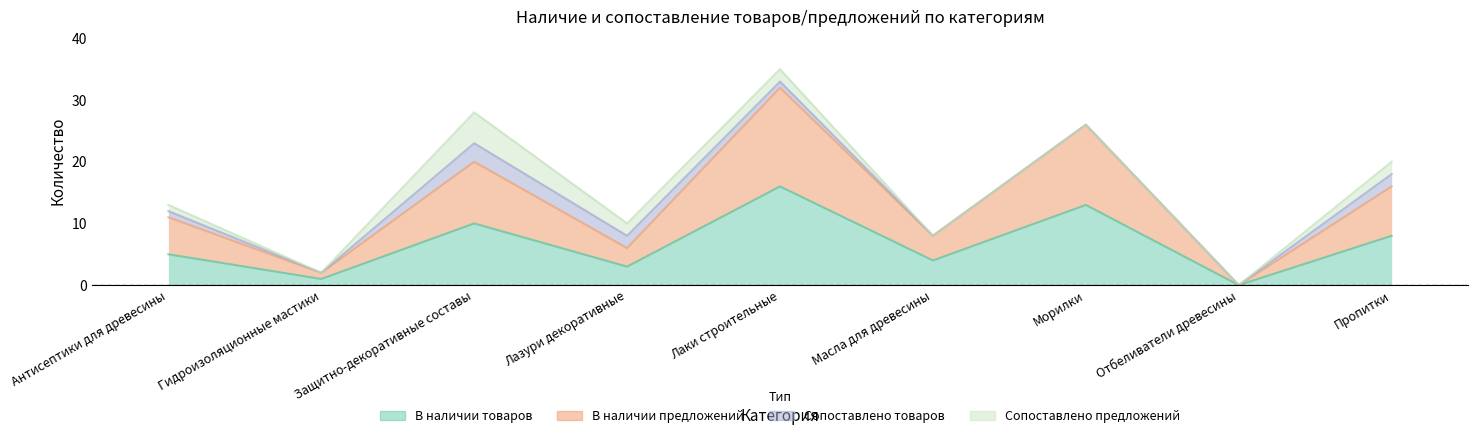

Is it true that В наличии предложений equals 14 at Масла для древесины?

False